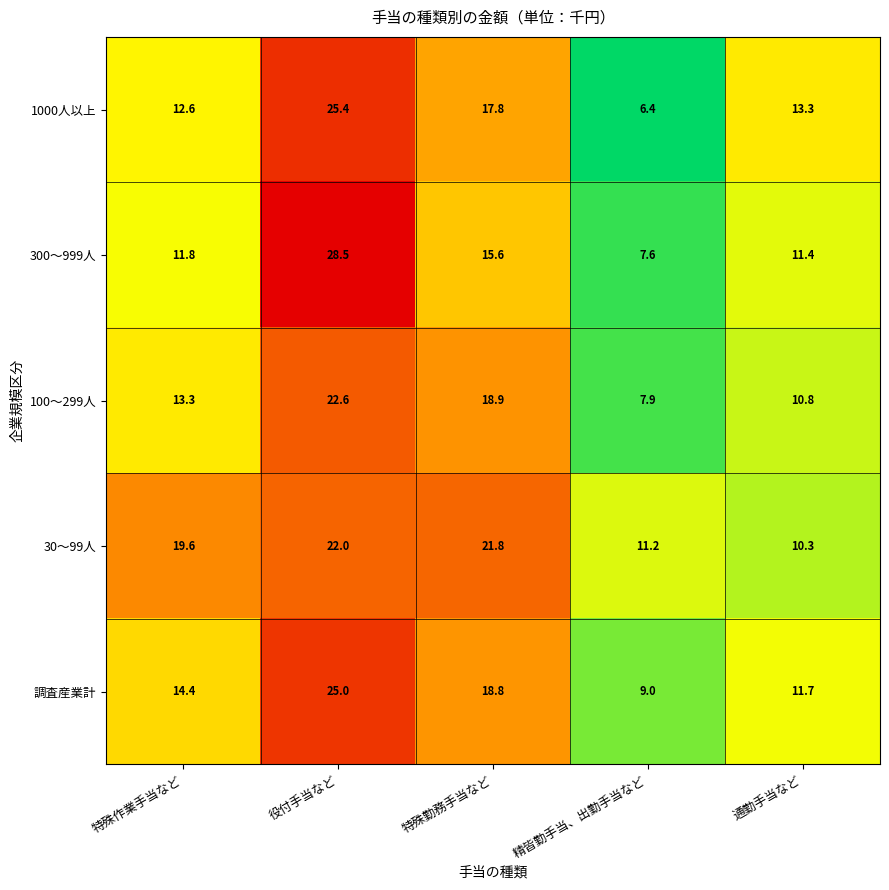

What is the sum of all 100～299人 values?

73.5